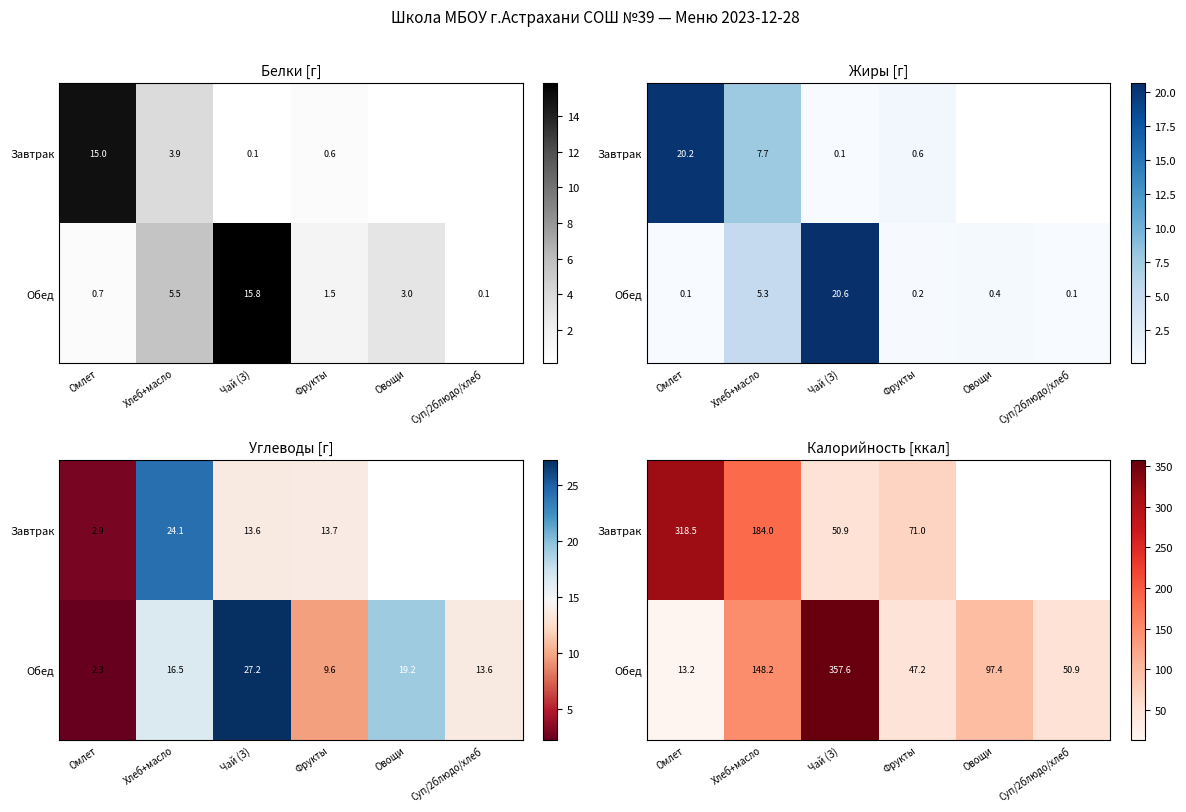

At which category is the sum across all series the highest?

Чай (З)